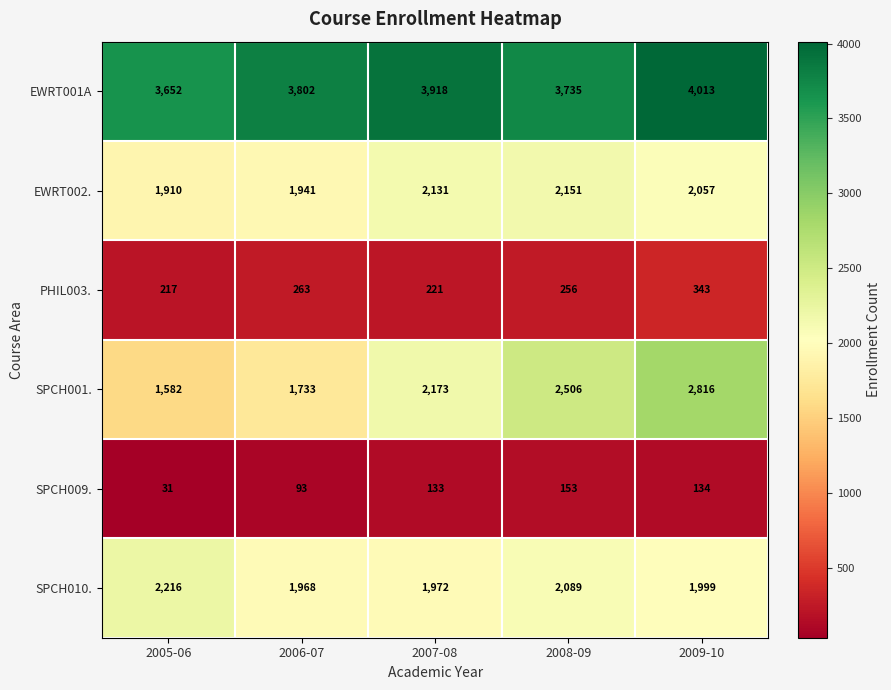

Which series has the widest spread of values?

SPCH001.